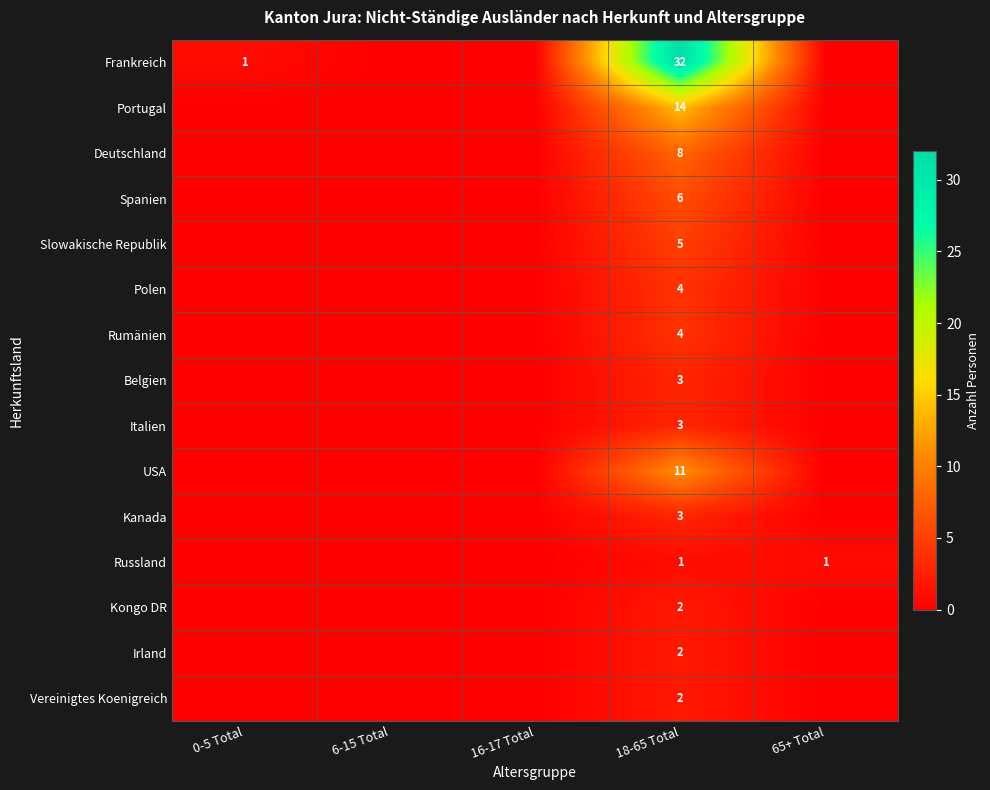

The Spanien series shows 6 at 18-65 Total. True or false?

True